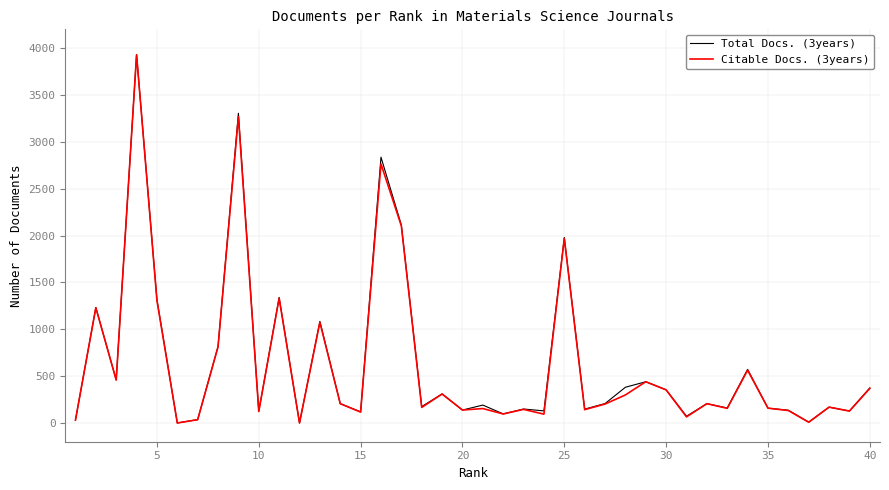

Which series has the largest range (max minus min)?

Total Docs. (3years)